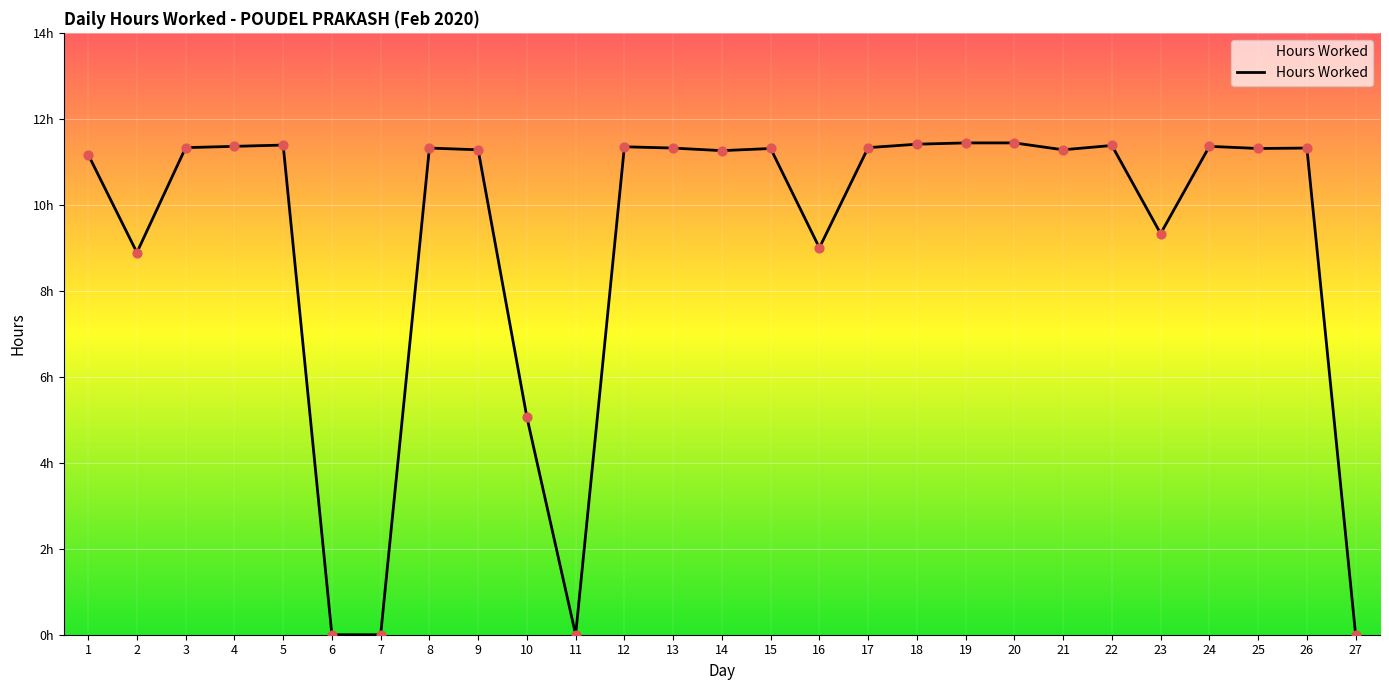

Which has a higher value, 17 or 25?

17